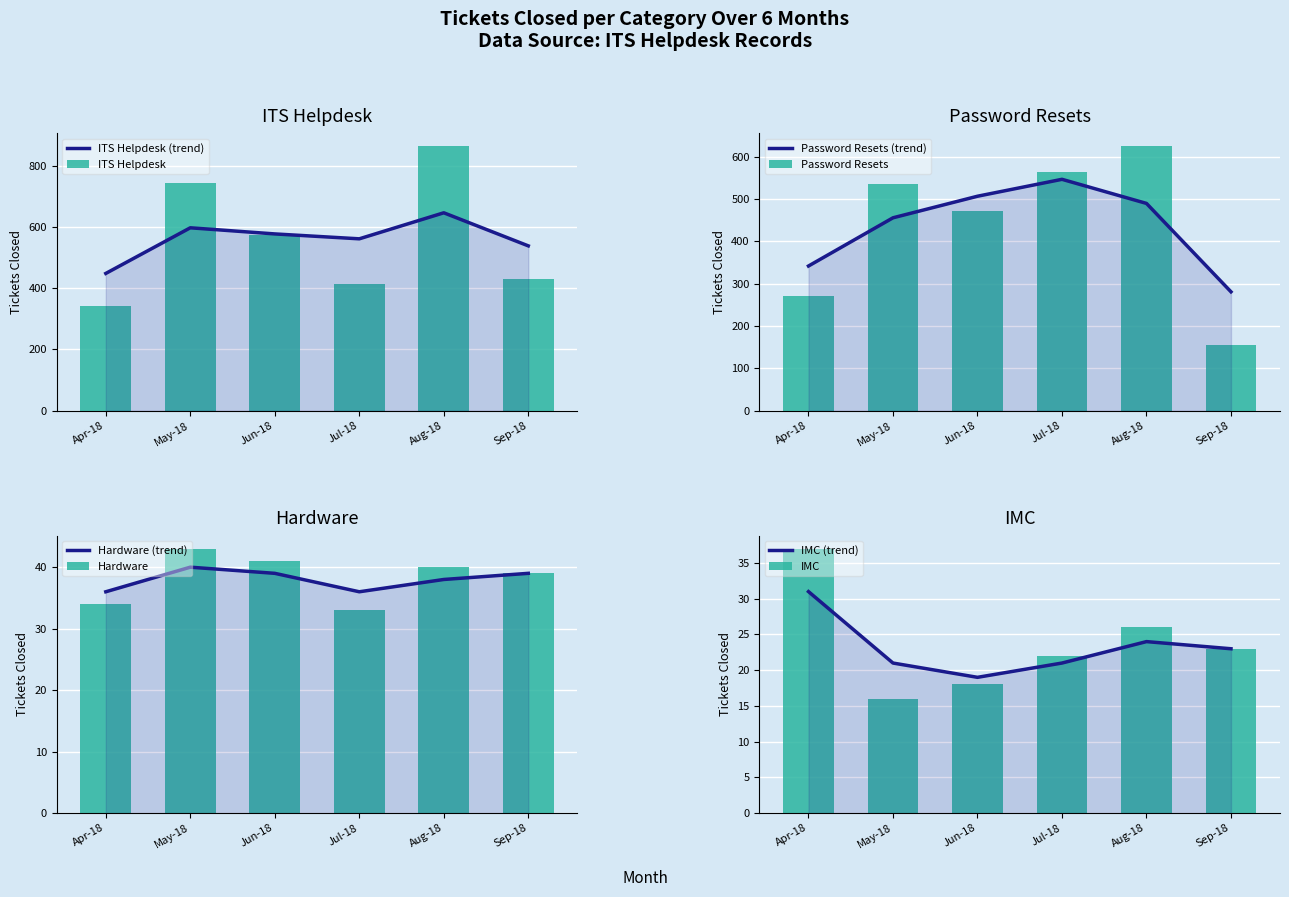

Where is Jun-18 nearest to the value 287?

Password Resets